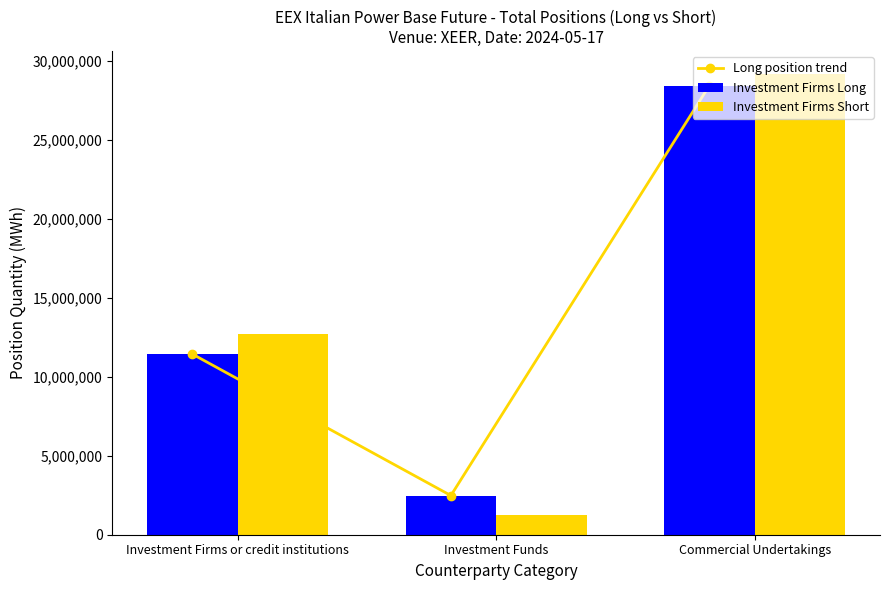

Rank the series by their maximum value, from highest to lowest.

Investment Firms Short, Long position trend, Investment Firms Long